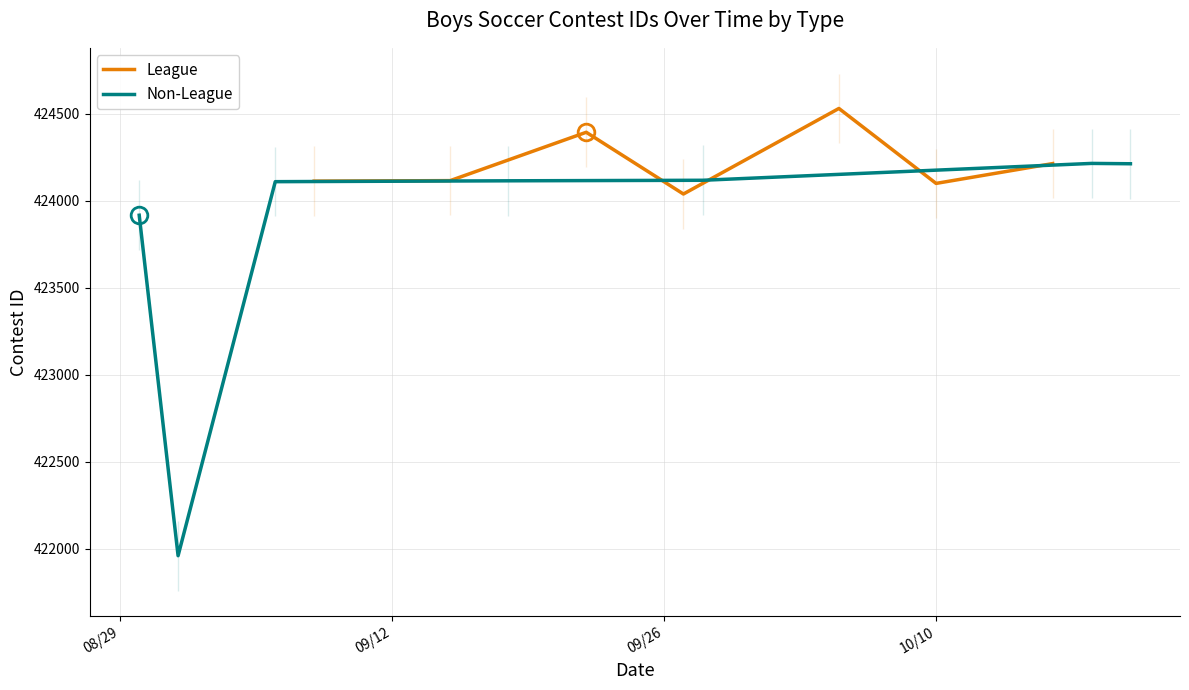

True or false: League has more than 1 interior local peaks.

True